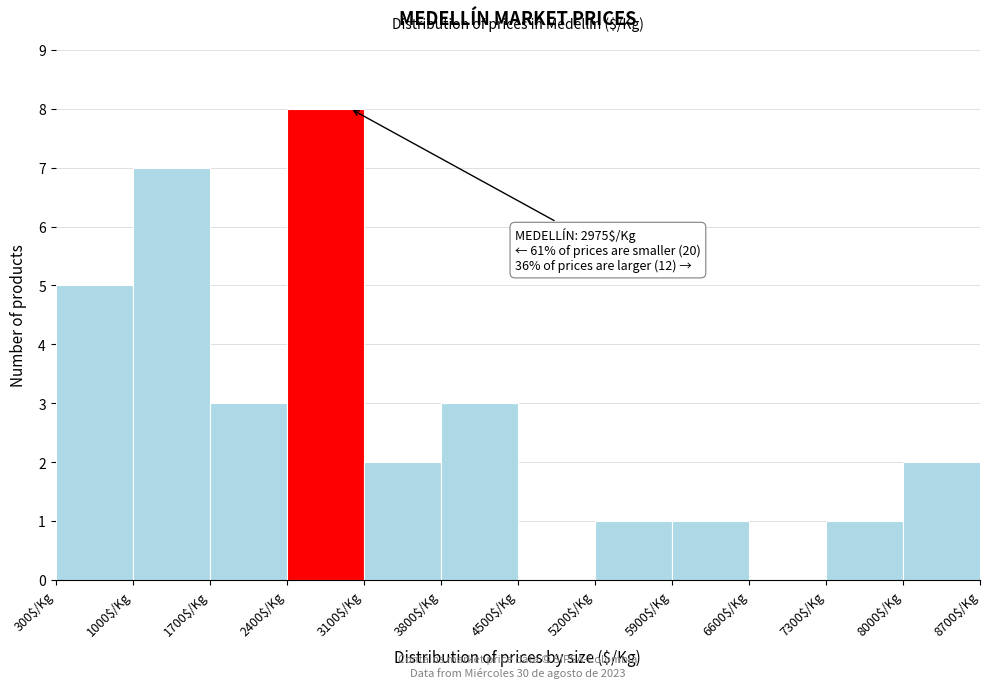

Which range on the x-axis has the tallest bar?

2400 to 3100